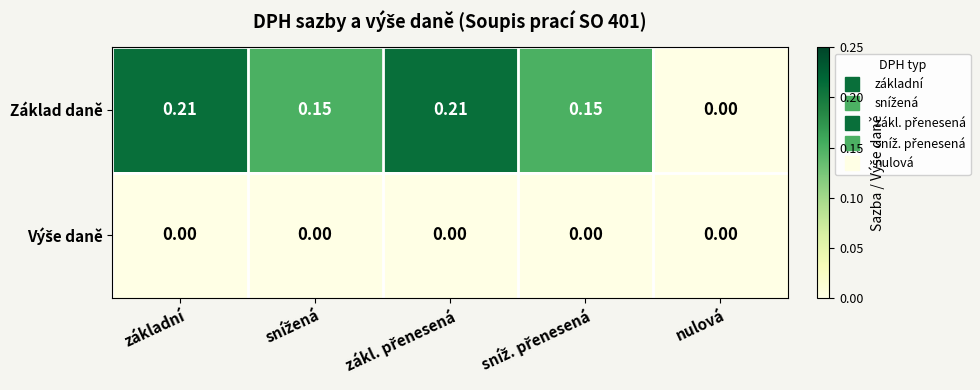

Which series has the largest total across all categories?

Základ daně